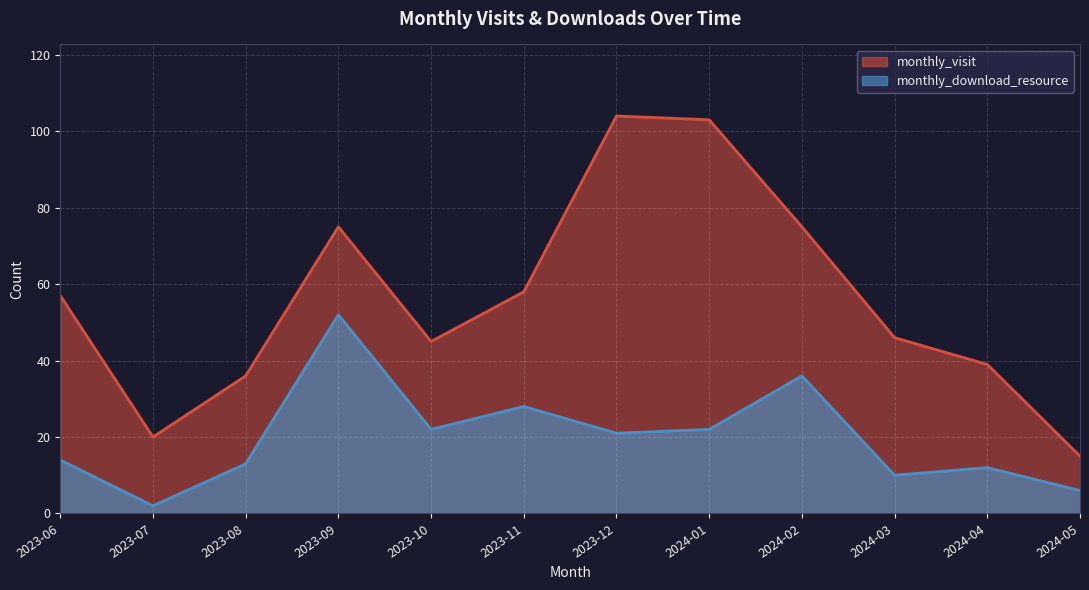

At which category does the chart reach its minimum across all series?

2023-07